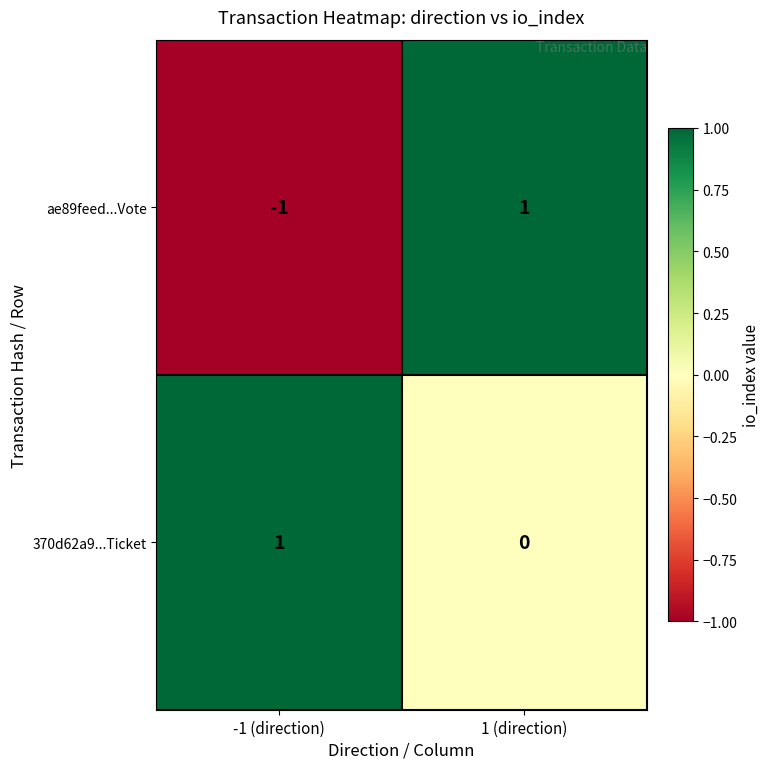

Where is ae89feed...Vote nearest to the value 0?

-1 (direction)